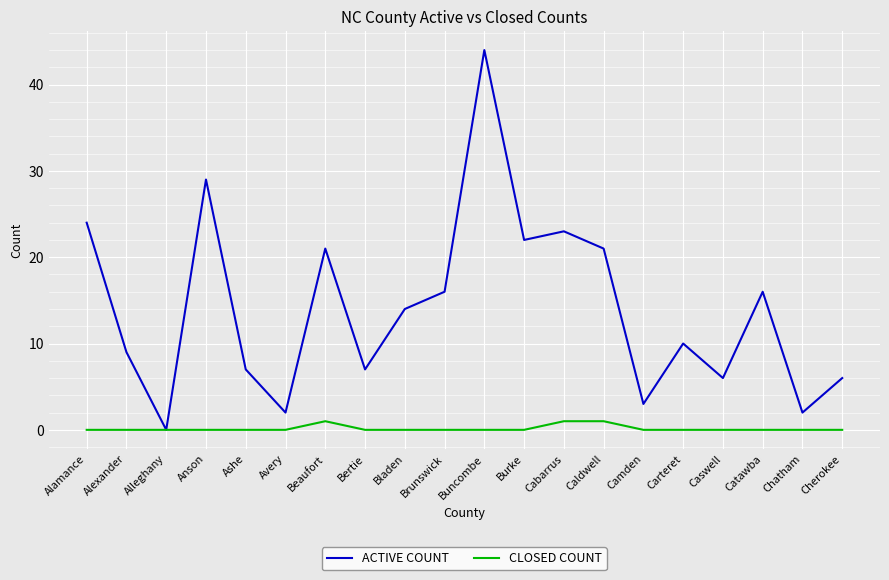

Is it true that ACTIVE COUNT equals 16 at Carteret?

False